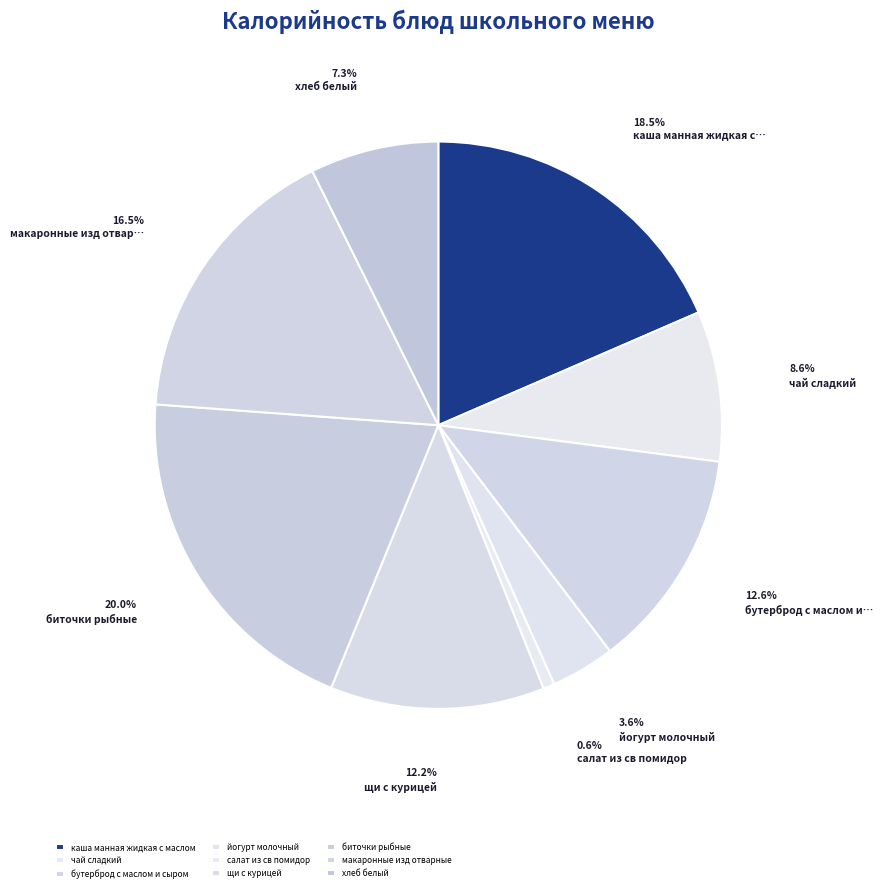

To the nearest percent, what is the combined percentage of бутерброд с маслом и сыром and щи с курицей?

25%